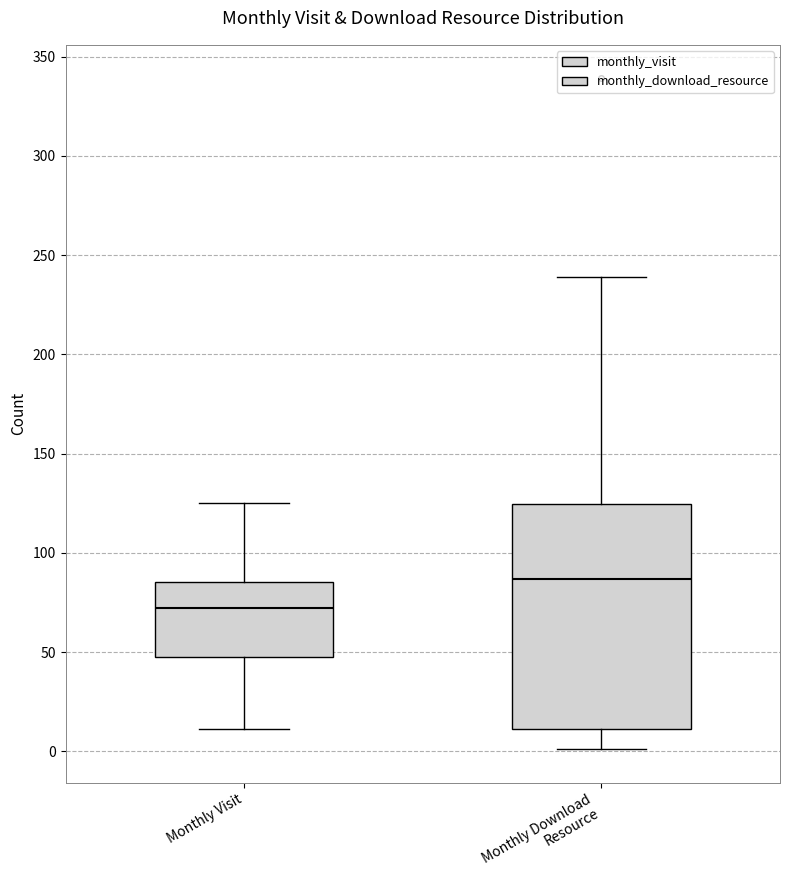

Which box has the highest median line?

Monthly Download Resource